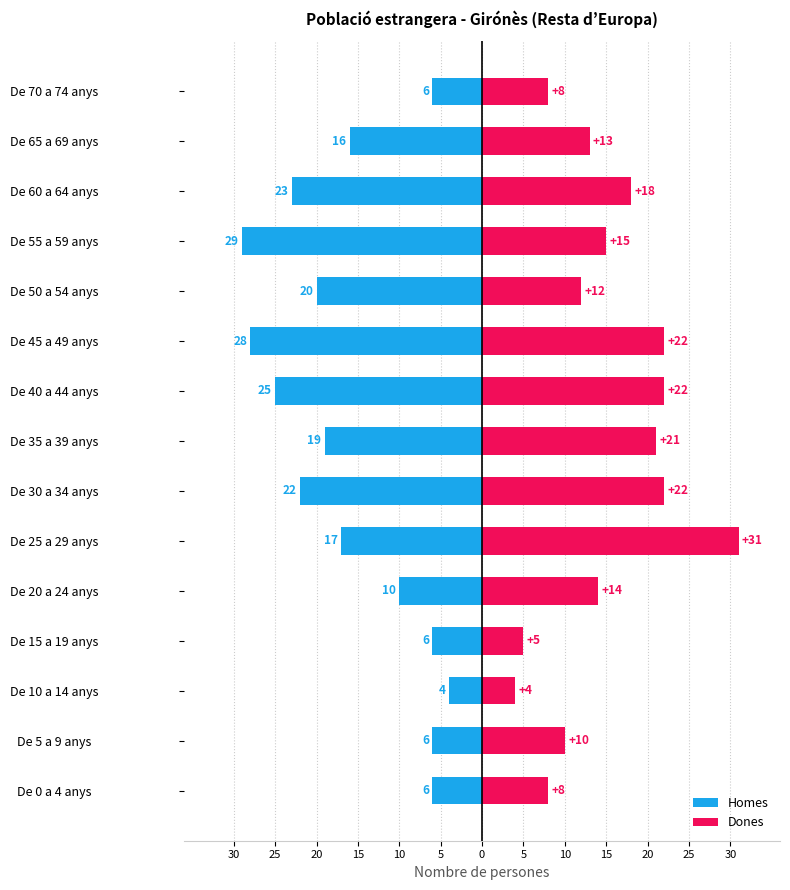

What are all the series names shown in the legend?

Homes, Dones